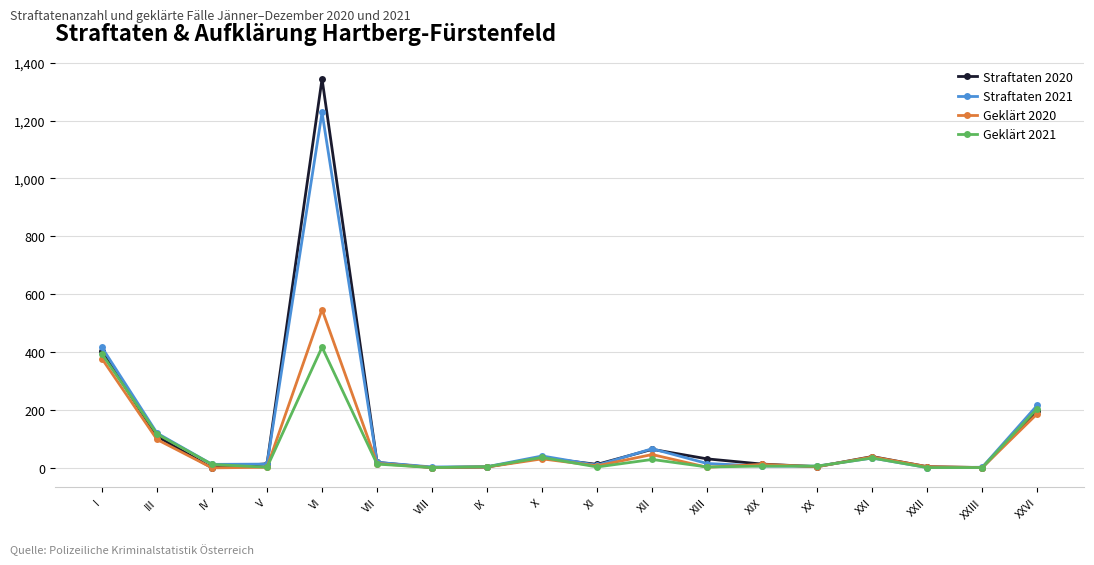

True or false: Straftaten 2021 has a value of 416 at I.

True